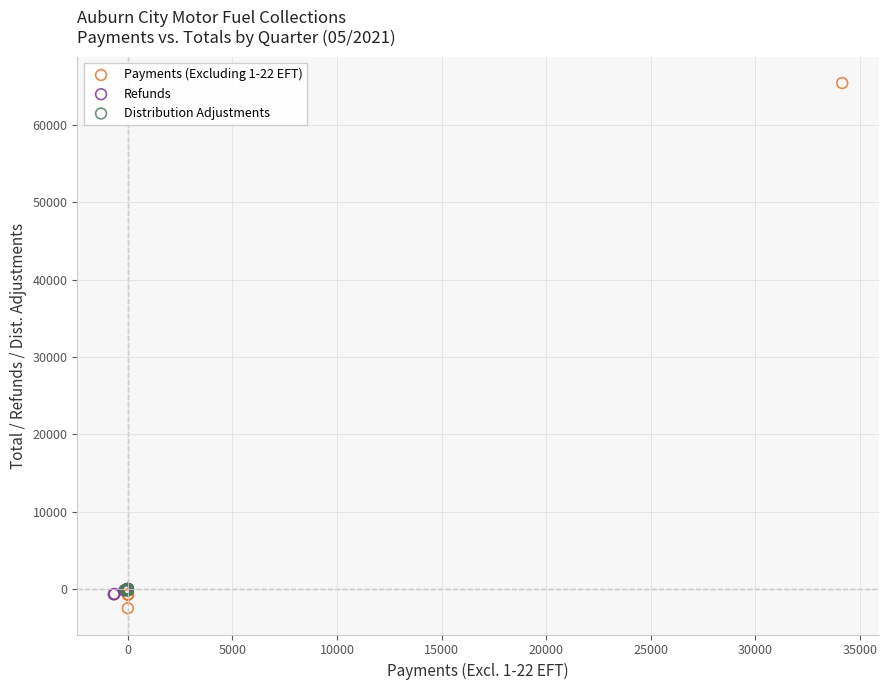

Which series contains the highest Y value?

Payments (Excluding 1-22 EFT)